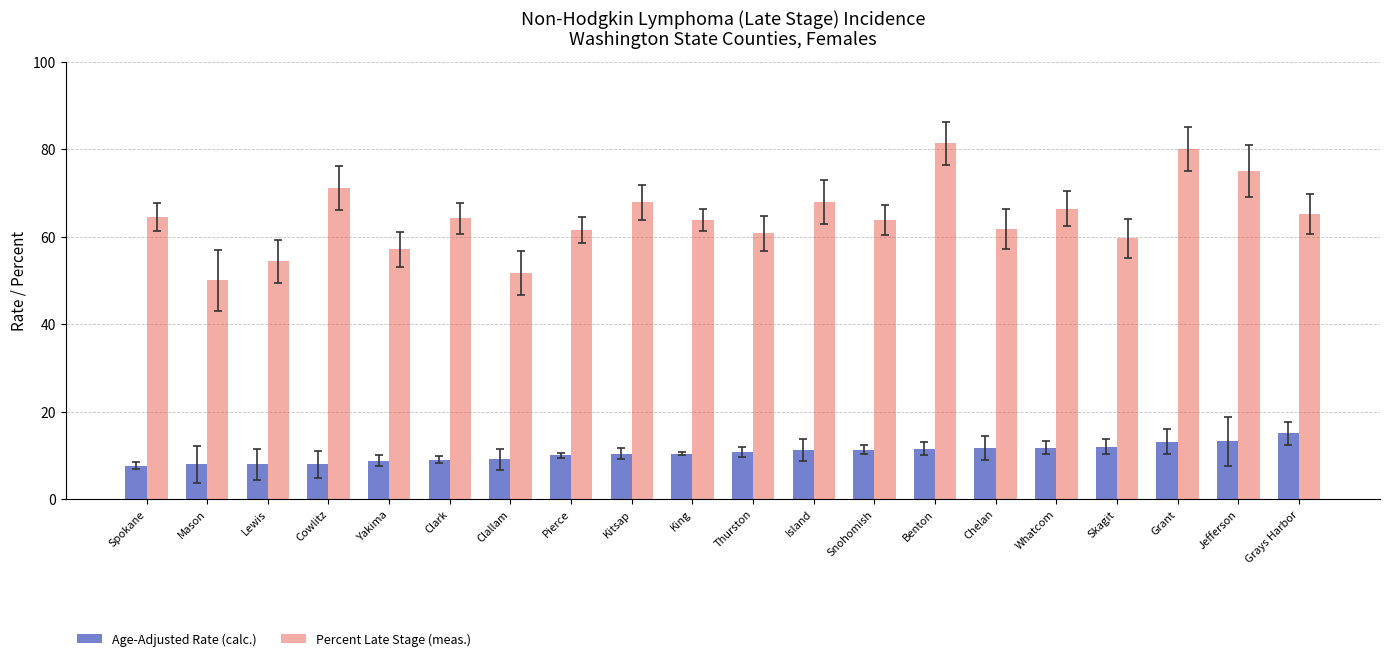

What is the value of the Percent Late Stage (meas.) bar at the 2nd from the left?

50.0